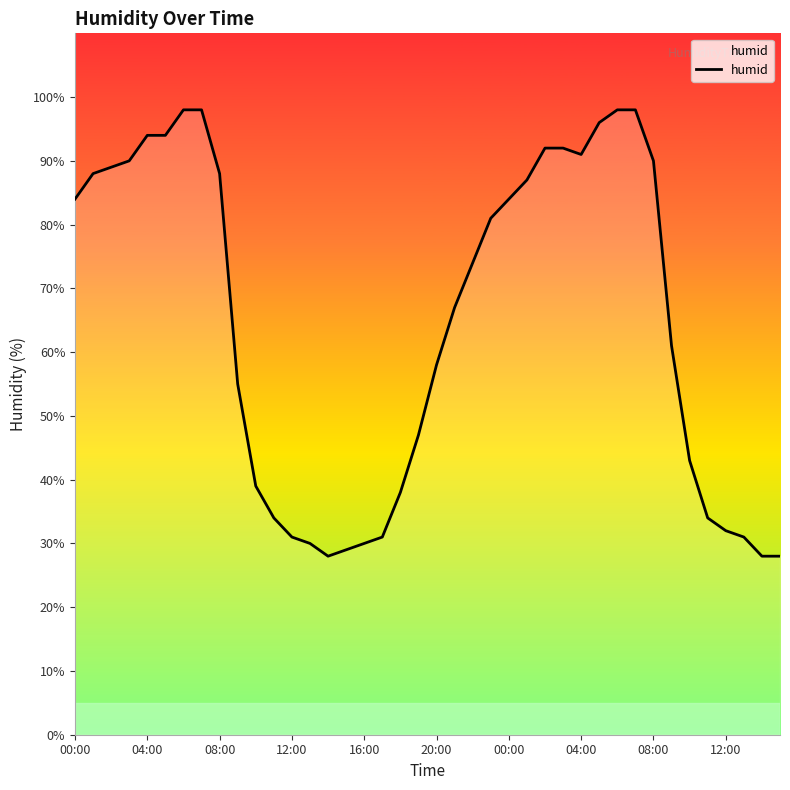

What is the minimum value shown in the chart?

28